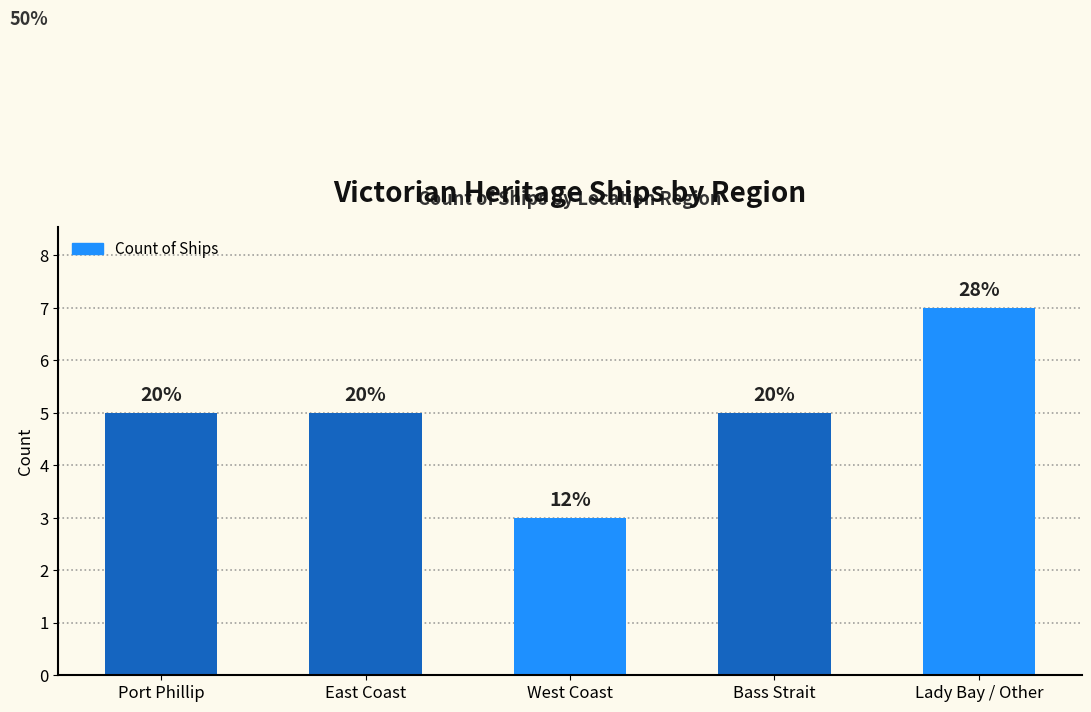

Are the bars horizontal?

No